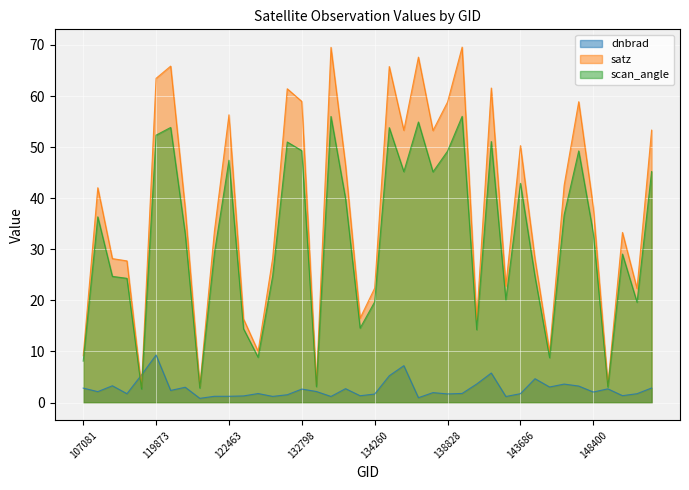

Reading left to right, transcribe all the data shown in this chart.

dnbrad: 2.8	2.1	3.3	1.7	5.4	9.3	2.4	3.0	0.8	1.2	1.2	1.3	1.8	1.2	1.5	2.6	2.2	1.2	2.7	1.3	1.7	5.2	7.2	0.9	1.9	1.7	1.8	3.6	5.8	1.2	1.7	4.7	3.0	3.6	3.2	2.1	2.7	1.3	1.7	2.8
satz: 9.2	42.1	28.2	27.7	3.0	63.5	65.9	38.0	3.2	33.5	56.3	16.4	10.0	28.3	61.4	58.9	3.5	69.5	46.5	16.5	22.4	65.8	53.3	67.6	53.2	58.8	69.6	16.2	61.6	22.8	50.3	28.1	9.9	42.5	58.9	38.2	3.5	33.3	22.3	53.3
scan_angle: 8.1	36.4	24.7	24.3	2.7	52.4	53.9	33.1	2.8	29.2	47.4	14.4	8.9	24.8	51.0	49.3	3.1	56.0	39.9	14.6	19.7	53.8	45.2	54.9	45.2	49.2	56.0	14.3	51.1	20.1	42.9	24.6	8.8	36.7	49.3	33.2	3.1	29.1	19.6	45.2